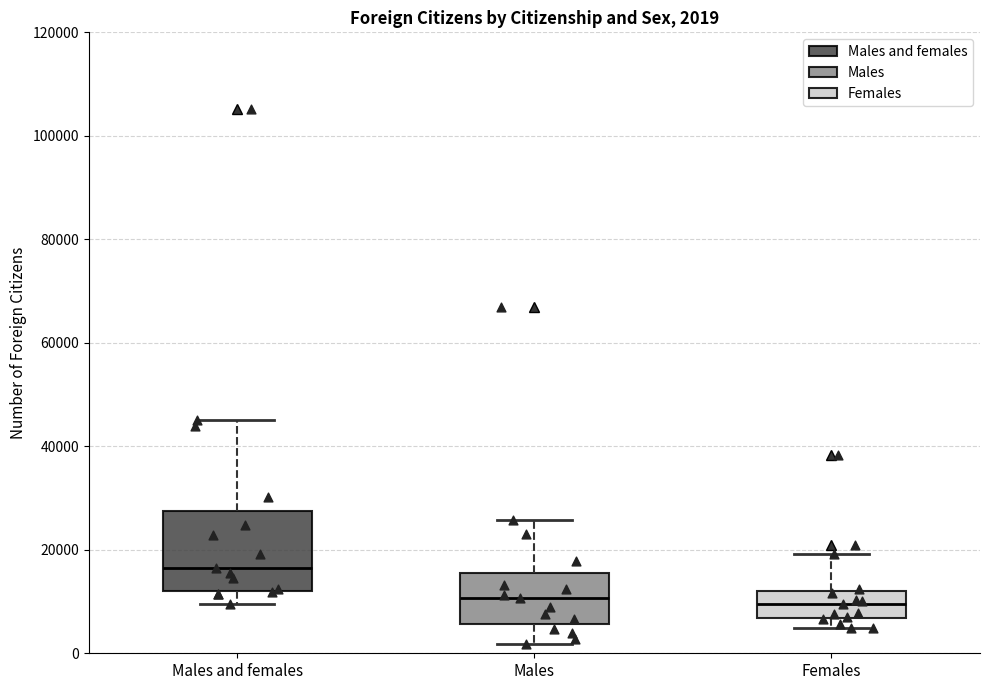

Which box's median line is the highest?

Males and females